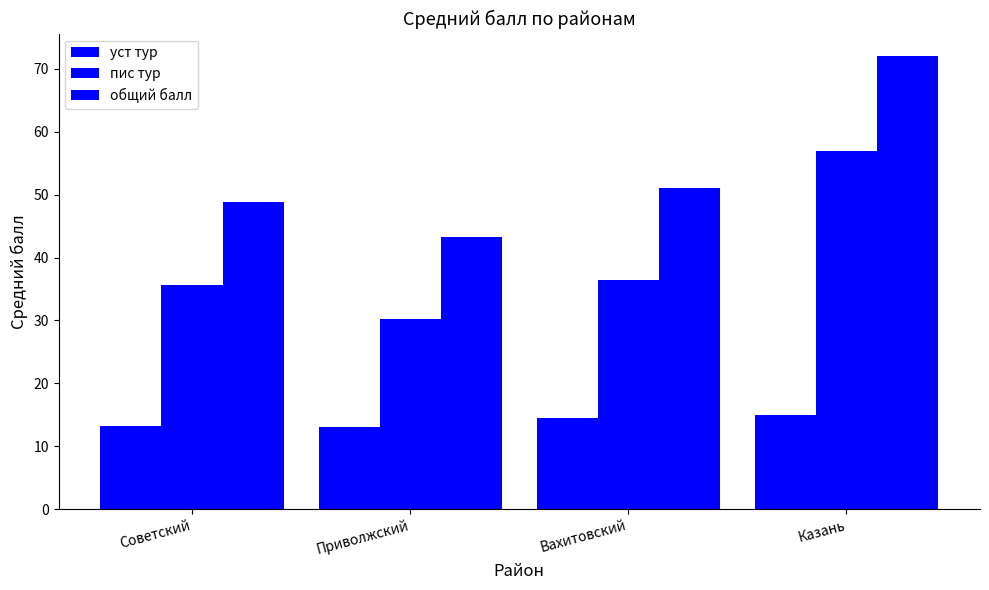

Are the bars horizontal?

No